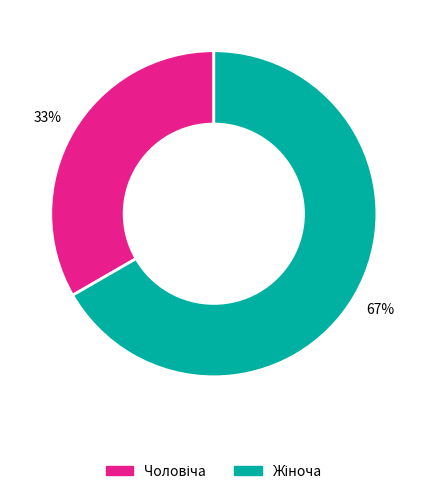

To the nearest percent, what is the average slice percentage?

50%